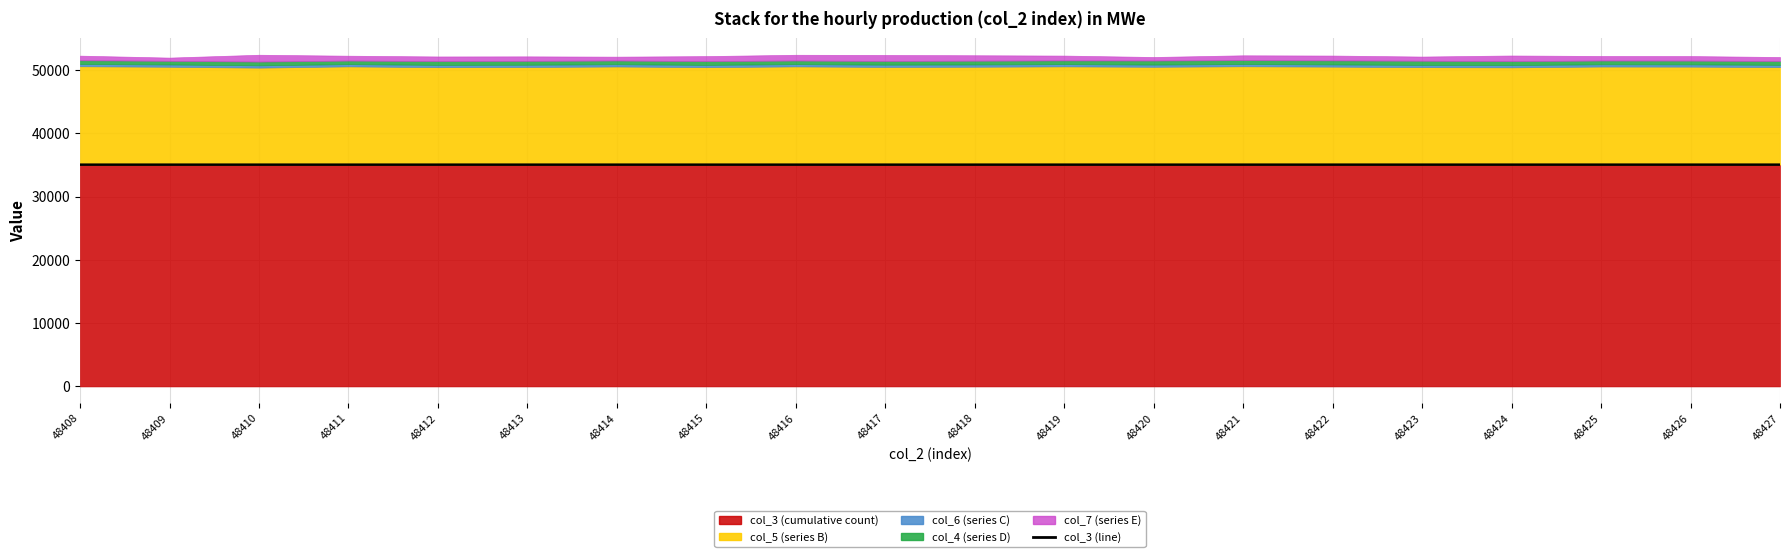

Where does the data first go above 35044?

48411